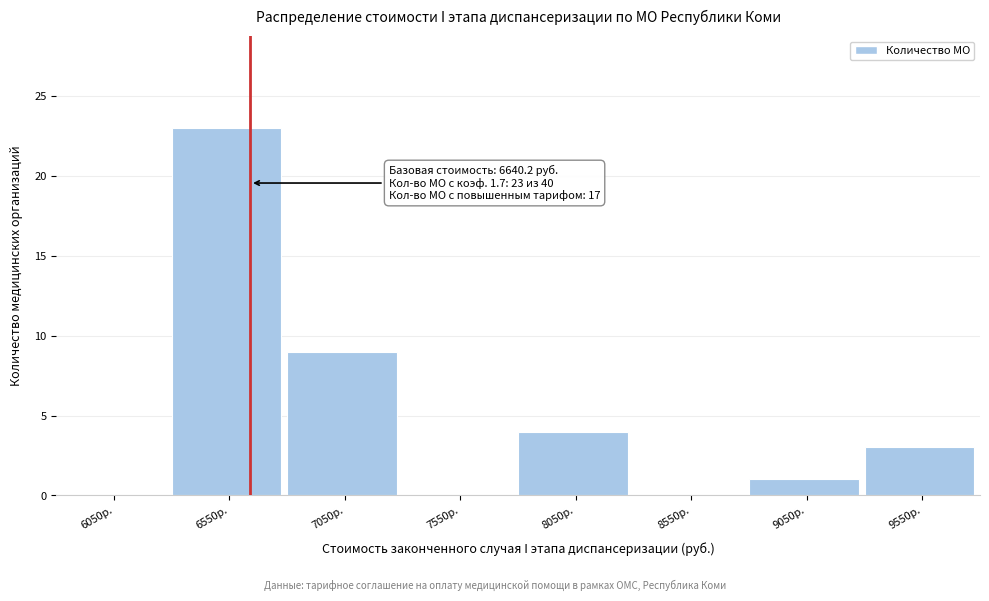

Which range on the x-axis has the tallest bar?

6300 to 6800